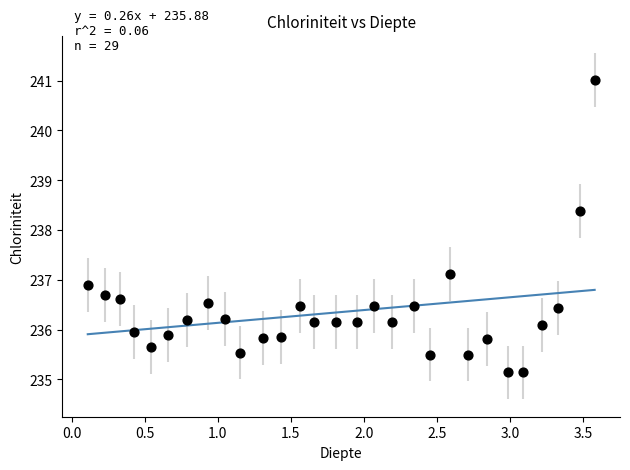

What Y value in the scatter plot is closest to 238?

238.4